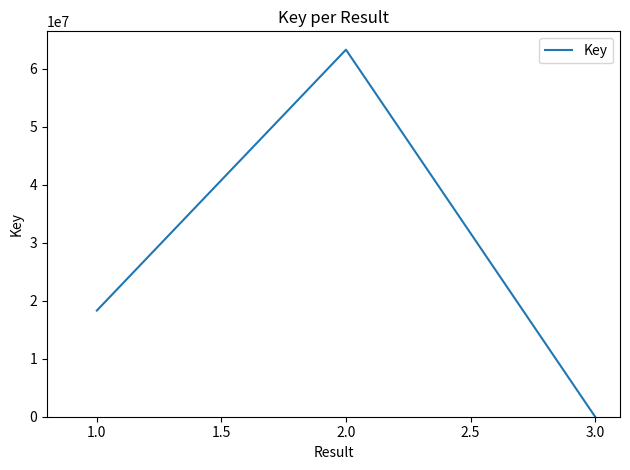

Is it true that the value at 1.0 is 24108491?

False